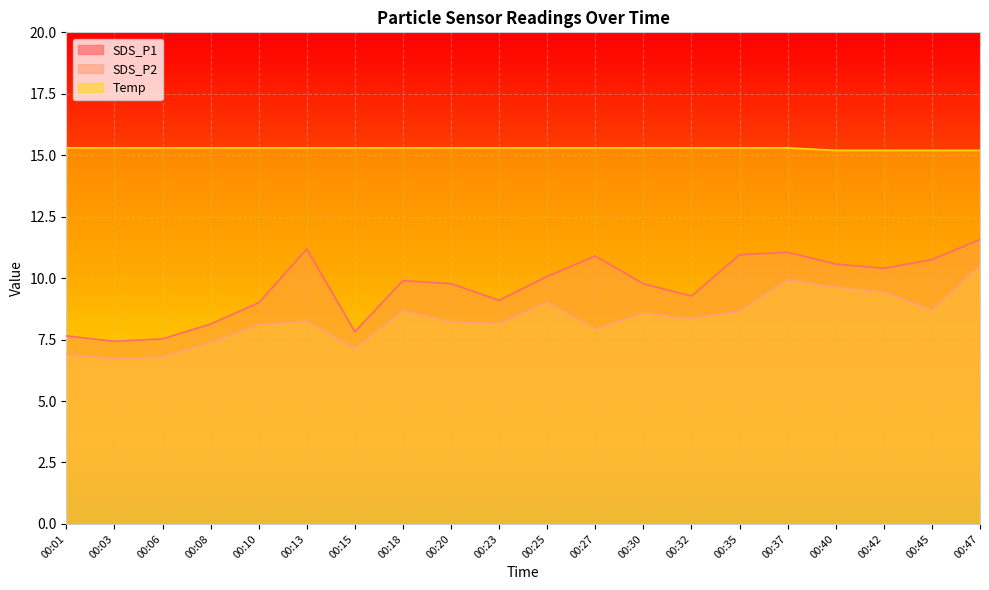

At which label does Temp reach its minimum?

00:40